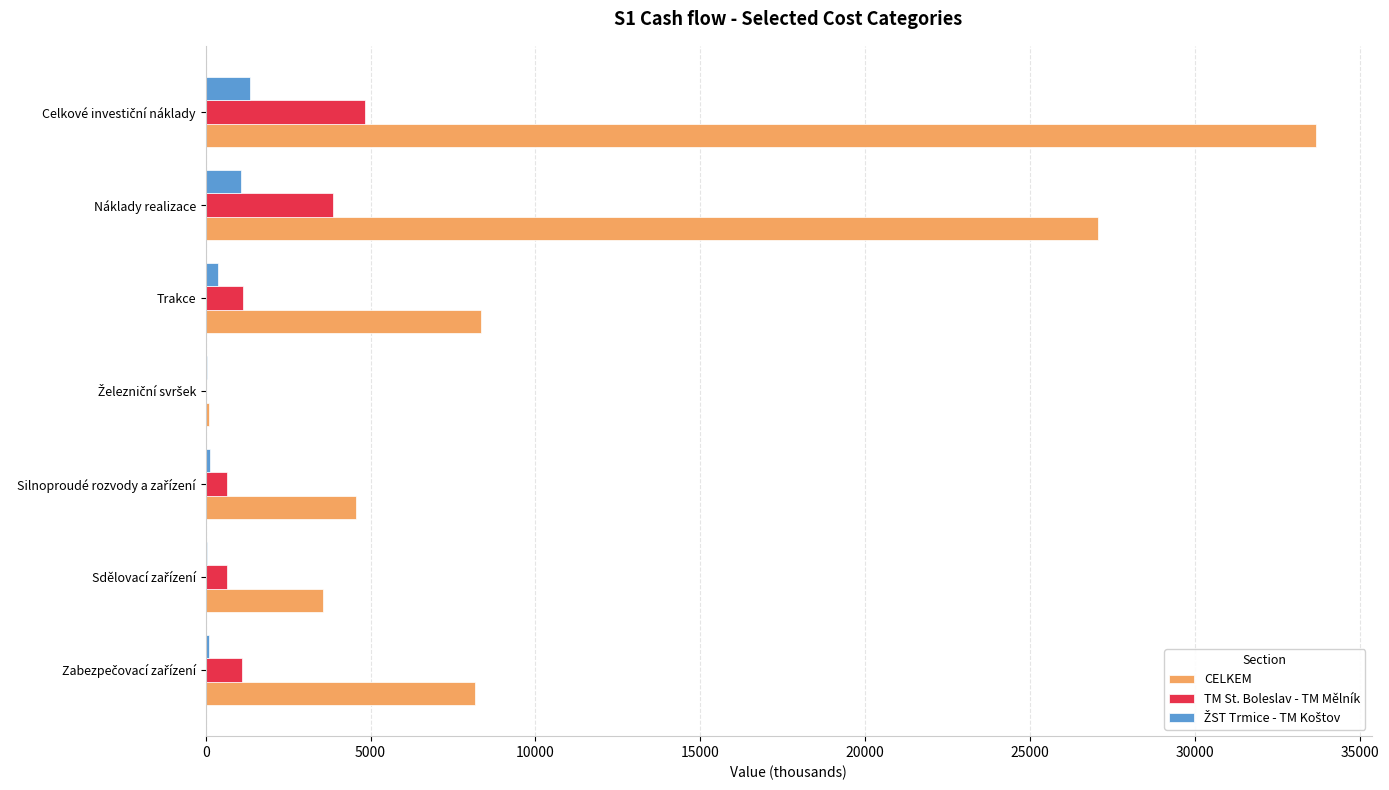

How many distinct data groups are displayed?

3